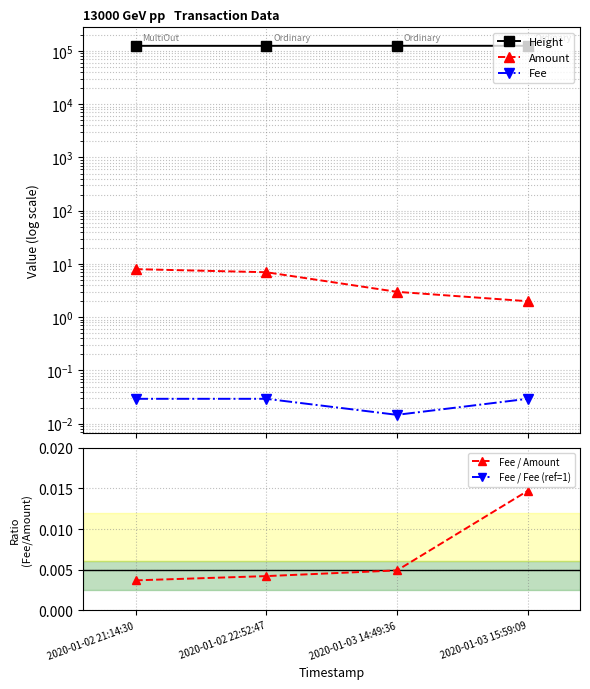

True or false: Fee / Amount and Height intersect in this chart.

False